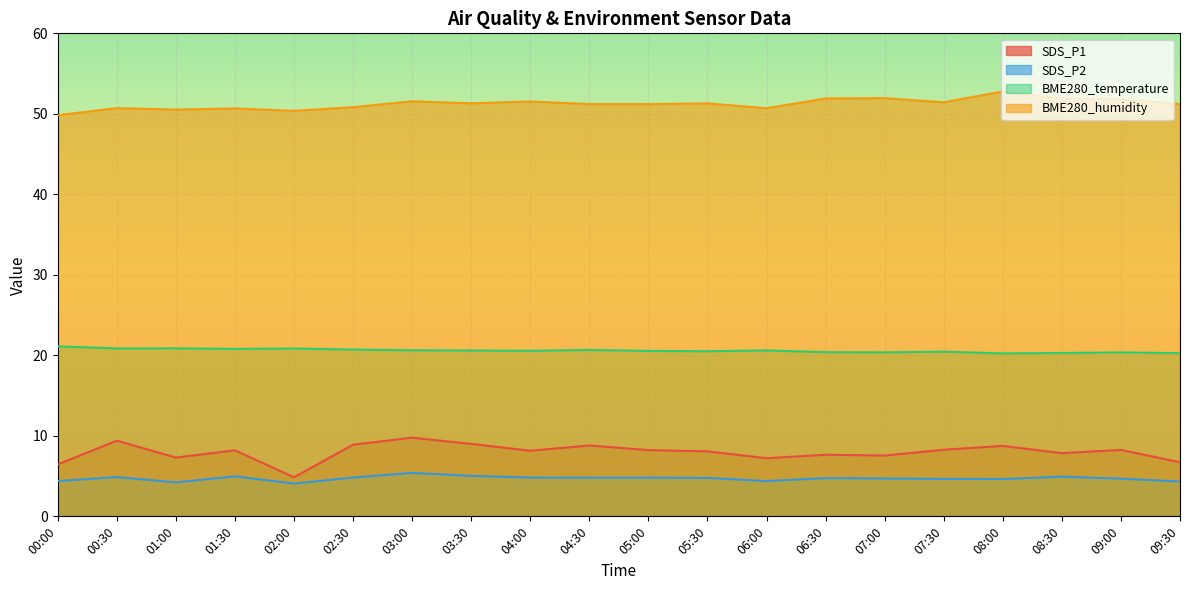

Is the value of SDS_P2 at 09:00 greater than the value of SDS_P1 at 06:30?

No